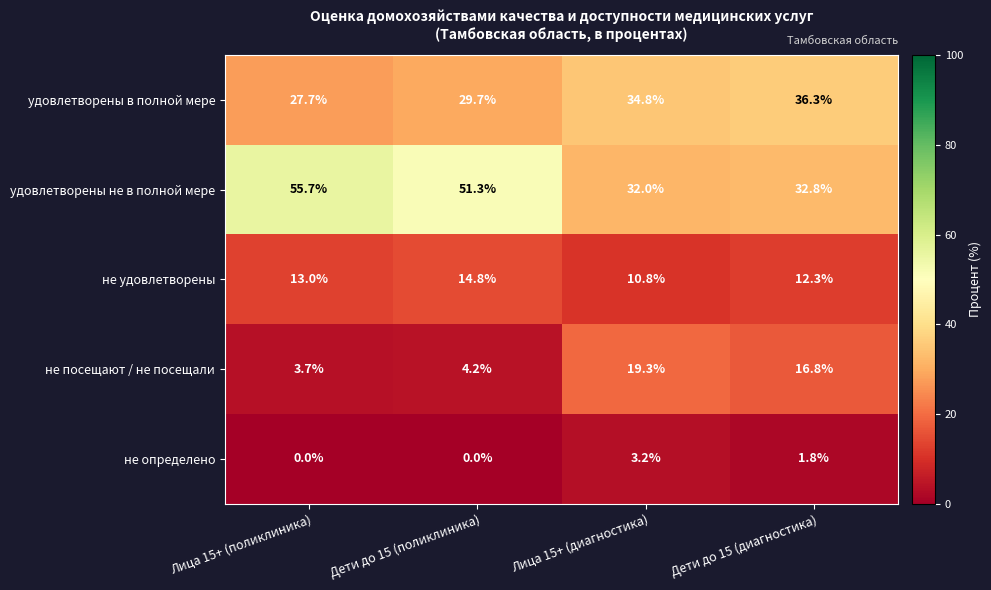

What is the difference between the не удовлетворены values at Дети до 15 (диагностика) and Дети до 15 (поликлиника)?

2.5